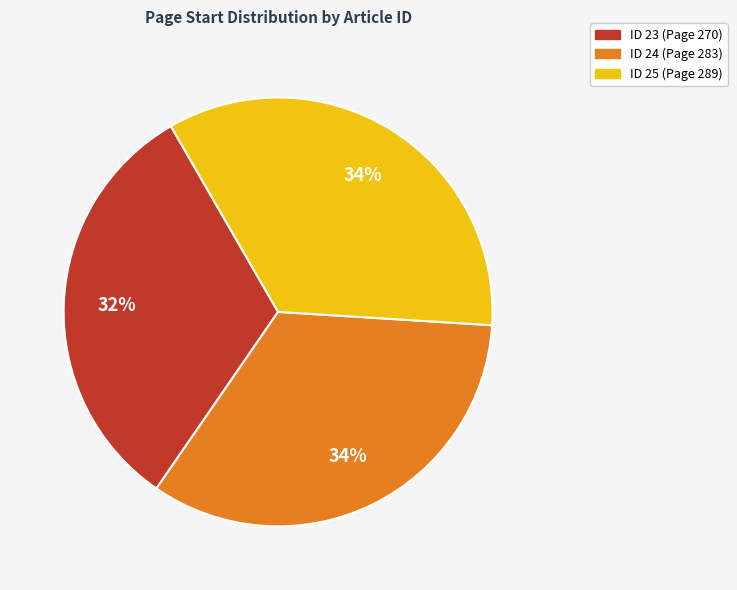

How many segments does this pie chart have?

3